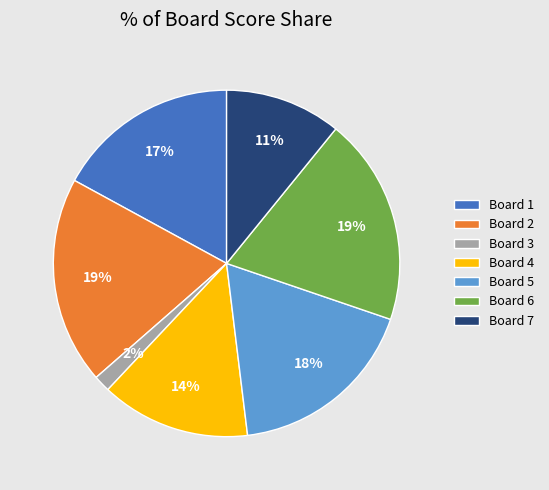

How many slices are in this pie chart?

7